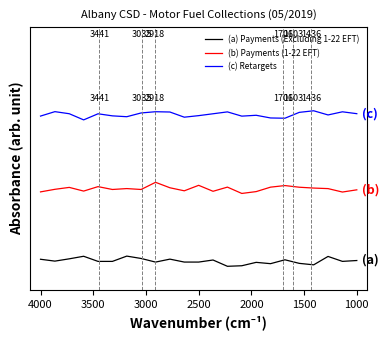

How many lines are shown in the chart?

3